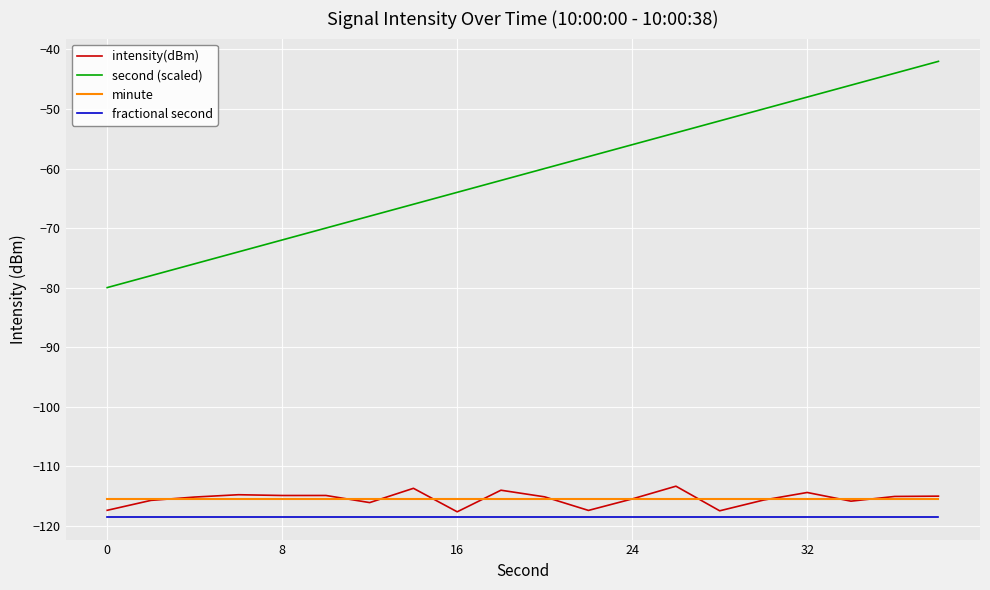

How many categories are shown in the chart?

20